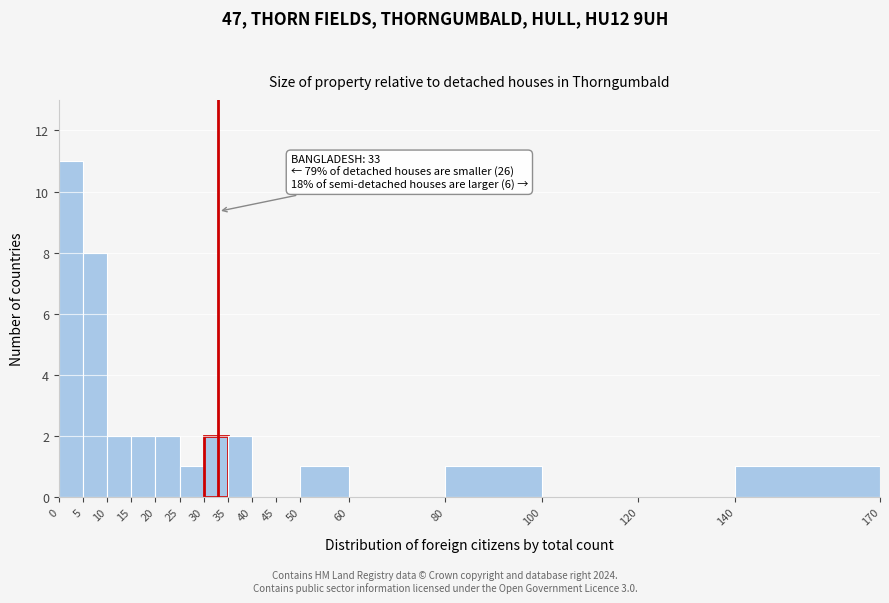

Which range on the x-axis has the tallest bar?

0 to 5